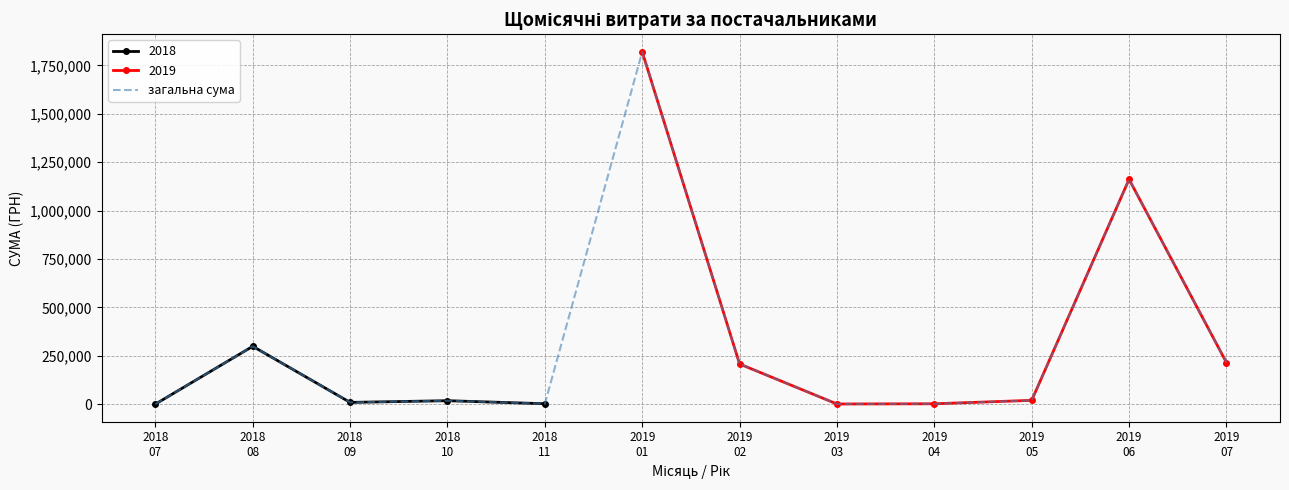

True or false: the data has more than 0 interior local peaks.

True